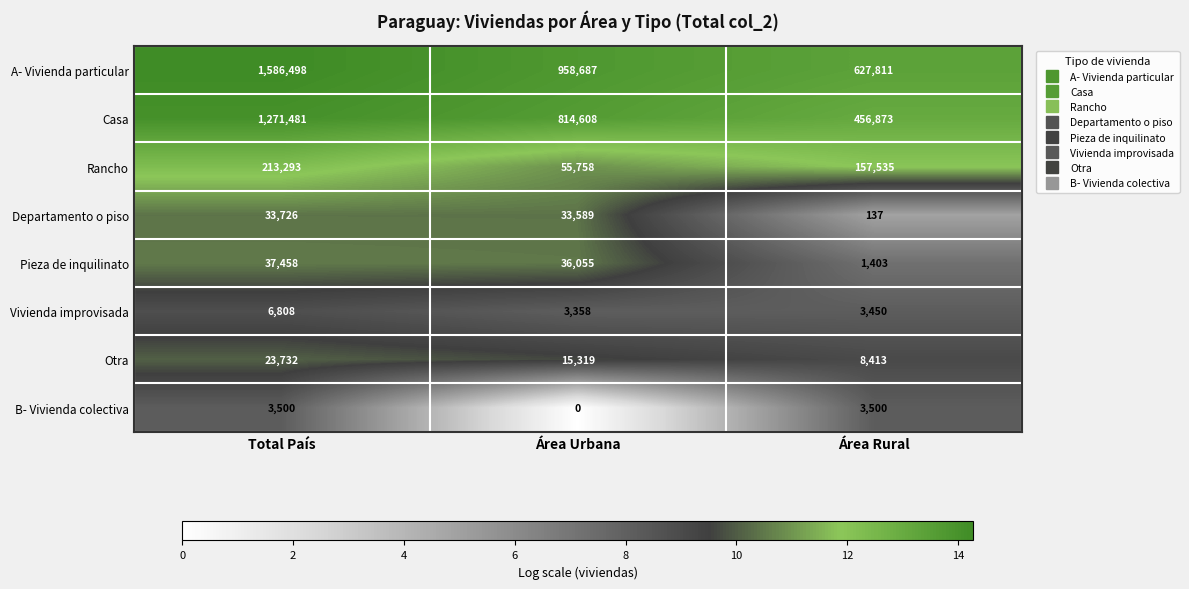

Count the Rancho values in the range 55758 to 213293.

3